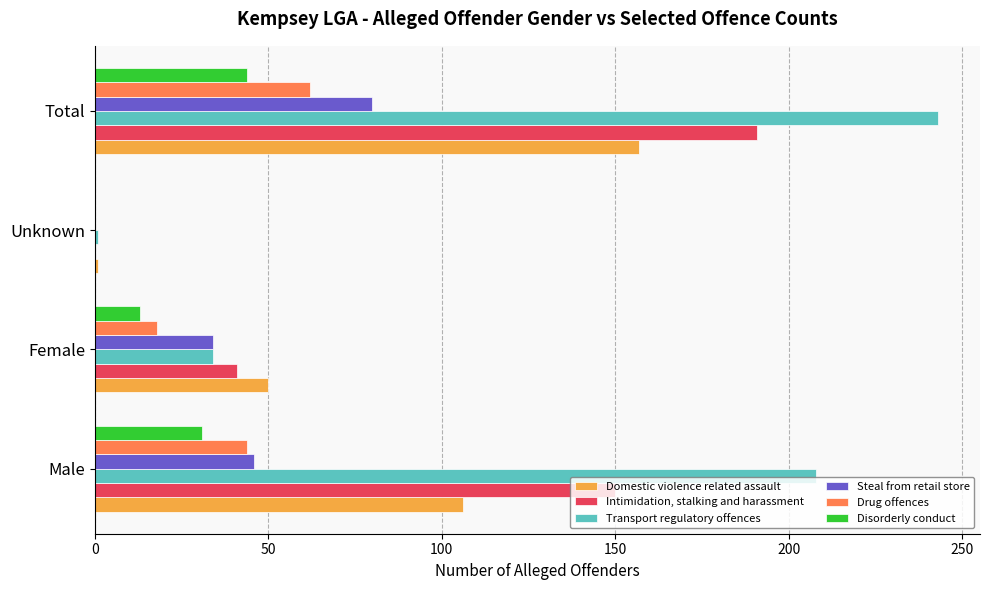

At which label does Disorderly conduct reach its peak?

Total